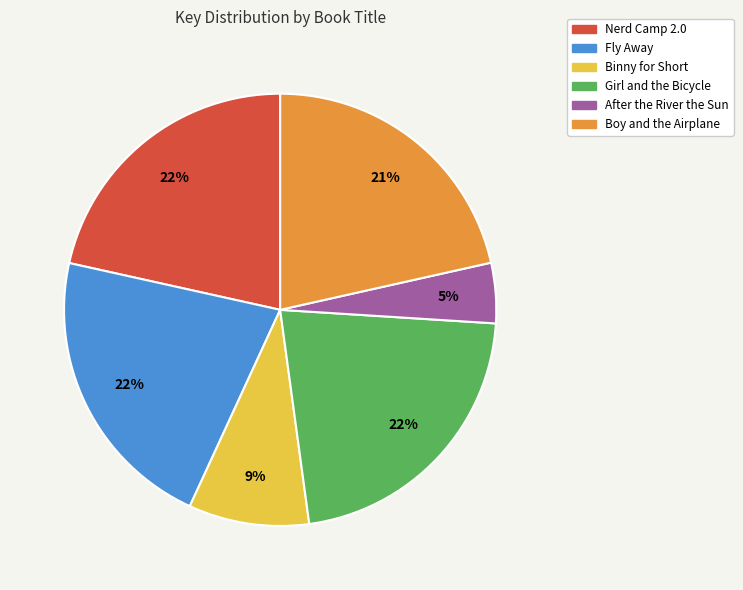

Which category has the smallest portion of the pie?

After the River the Sun